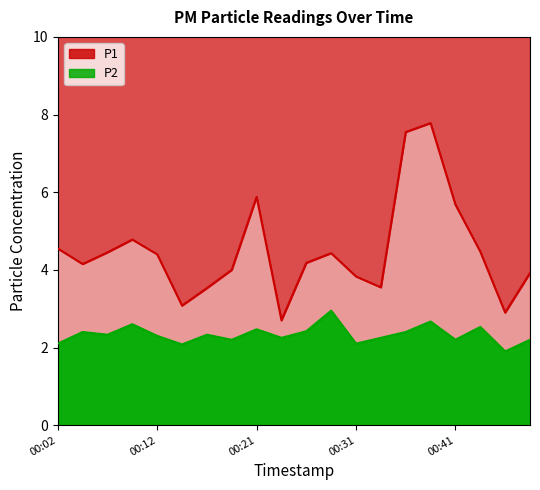

List the series in order of their peak value, lowest first.

P2 line, P1 line